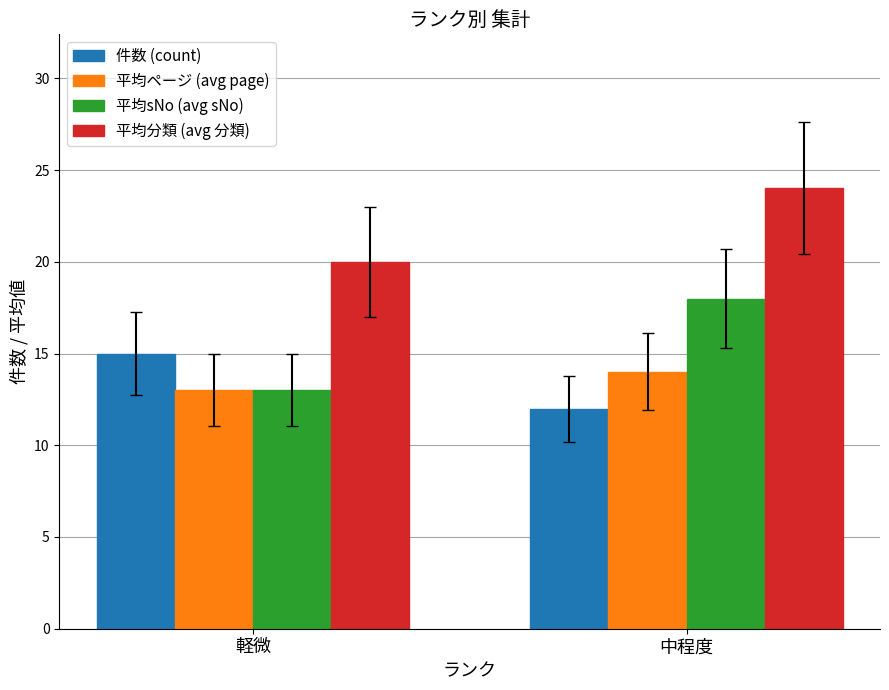

Reading left to right, extract all data points from this chart.

件数 (count): 軽微=15	中程度=12
平均ページ (avg page): 軽微=13	中程度=14
平均sNo (avg sNo): 軽微=13	中程度=18
平均分類 (avg 分類): 軽微=20	中程度=24